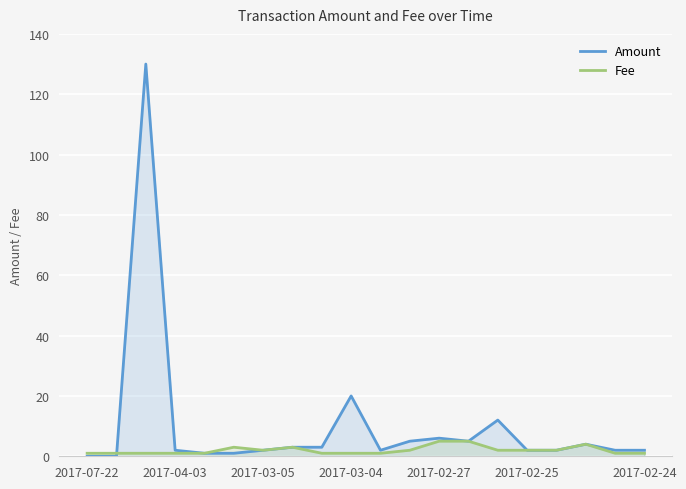

Rank the series by their maximum value, from highest to lowest.

Amount, Fee